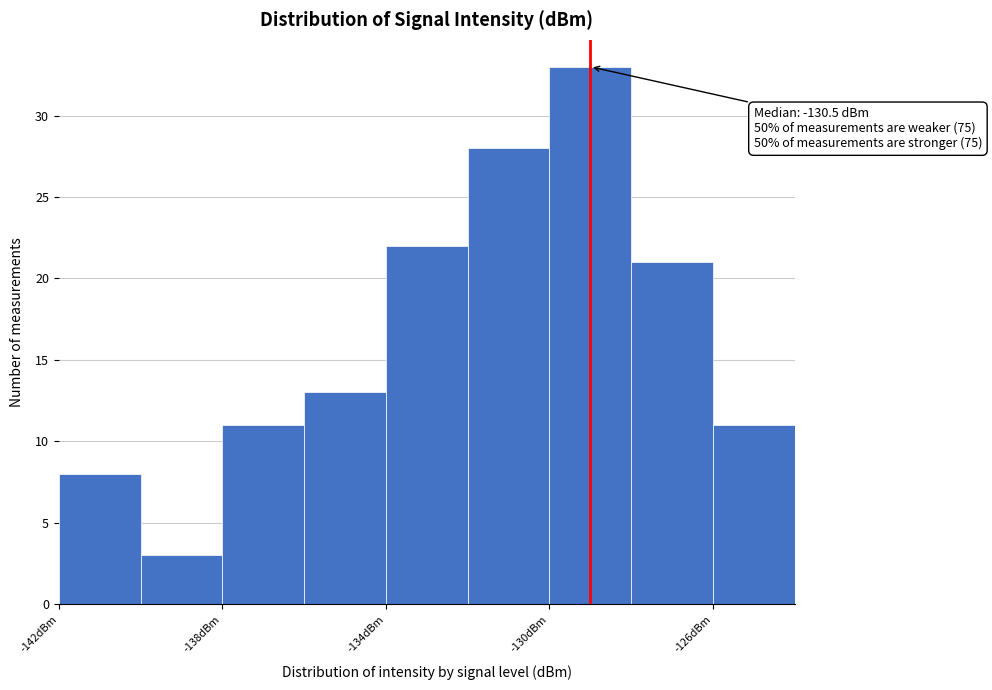

Which range on the x-axis has the tallest bar?

-130 to -128